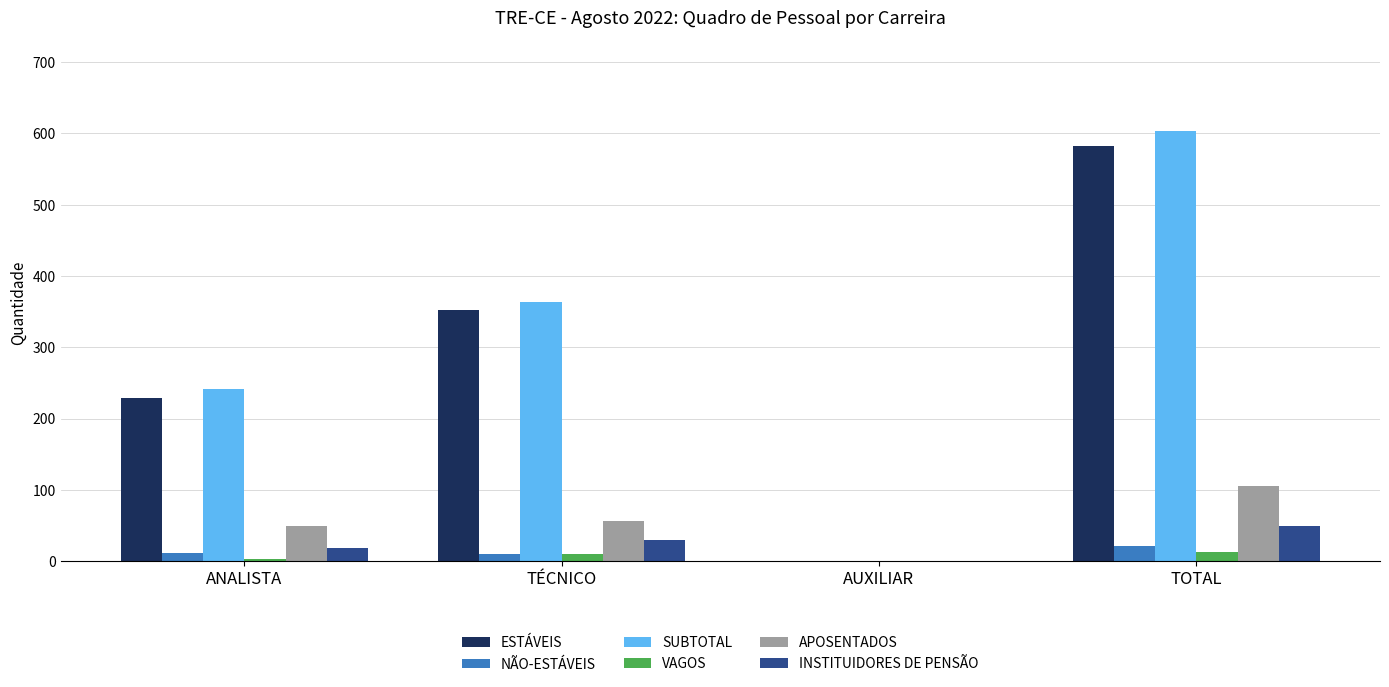

Is it true that APOSENTADOS equals 147 at TOTAL?

False